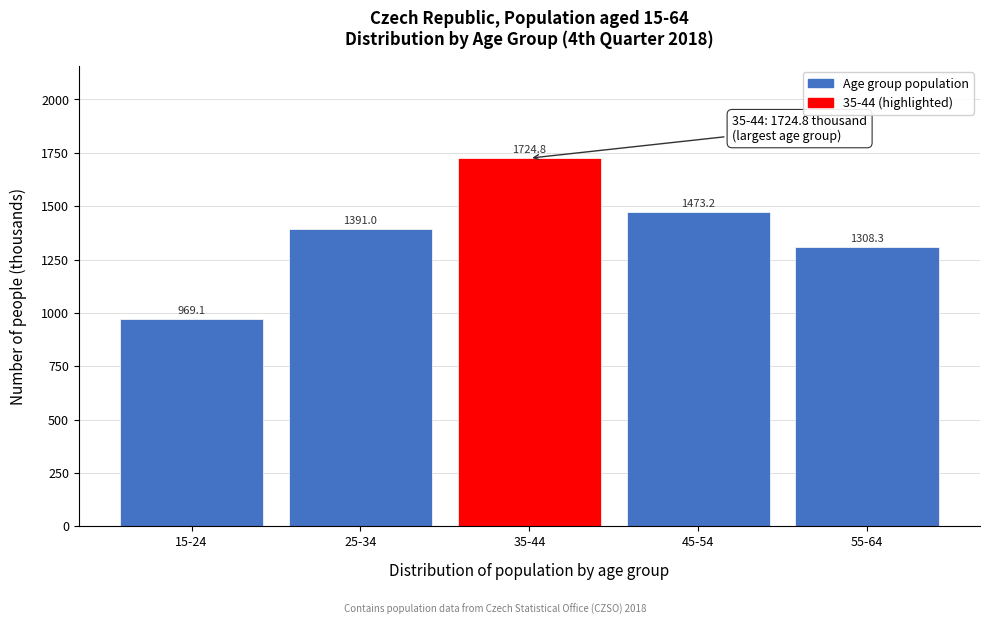

Reading right to left, extract all data points from this chart.

55-64=1308.3	45-54=1473.2	35-44=1724.8	25-34=1391.0	15-24=969.1